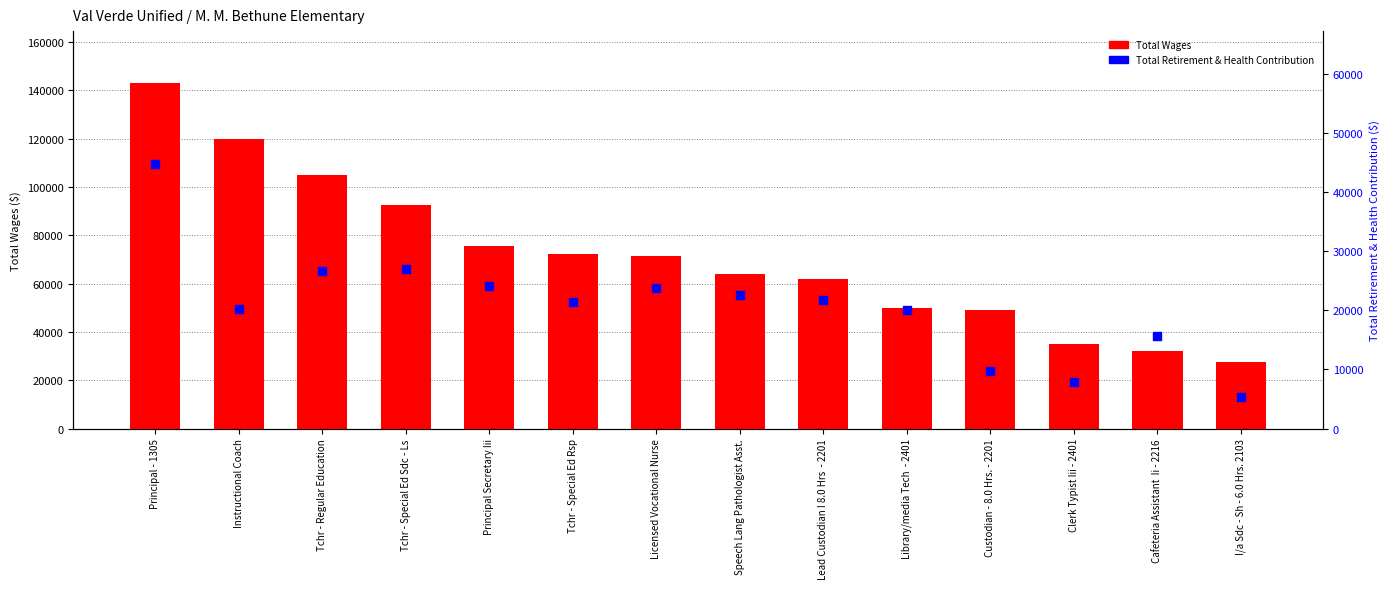

At how many categories does at least one series exceed 133711?

1